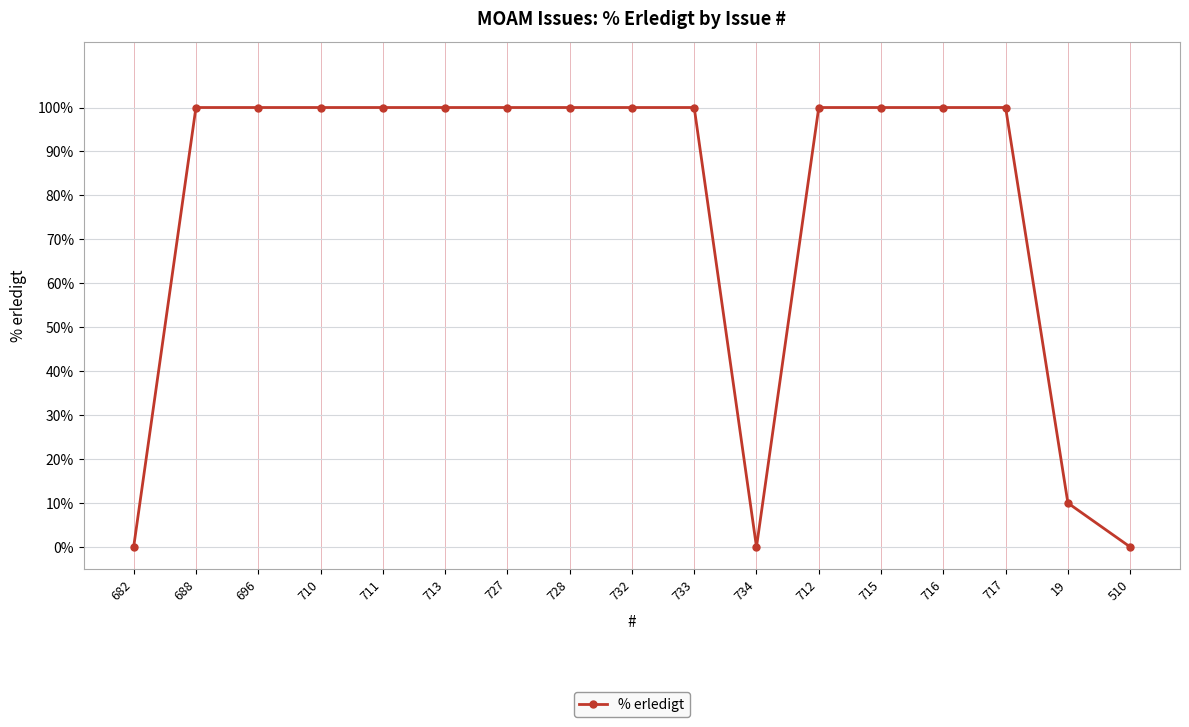

What is the difference between the maximum and second lowest values?

100